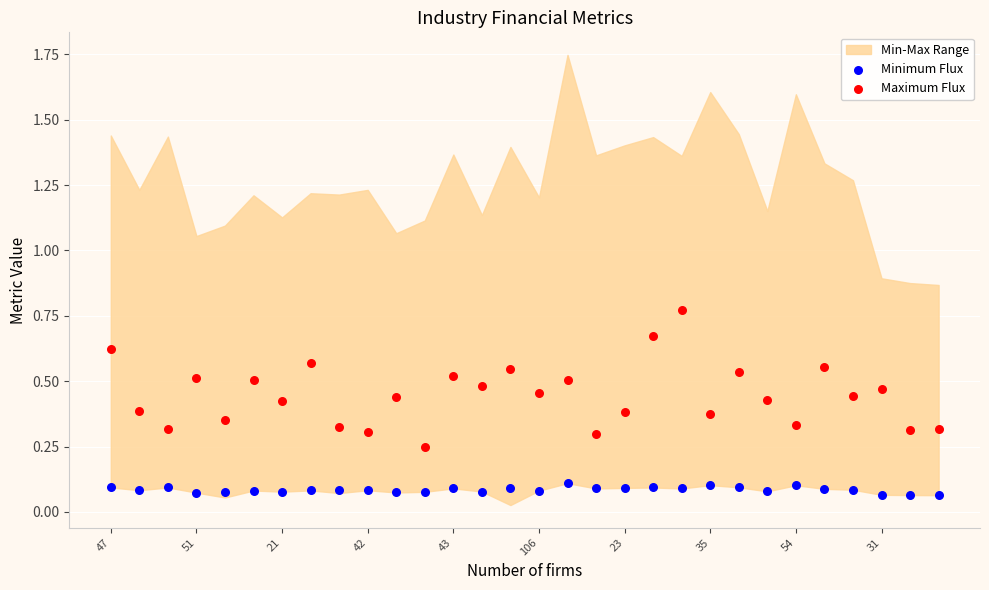

Which series contains the lowest Y value?

Minimum Flux